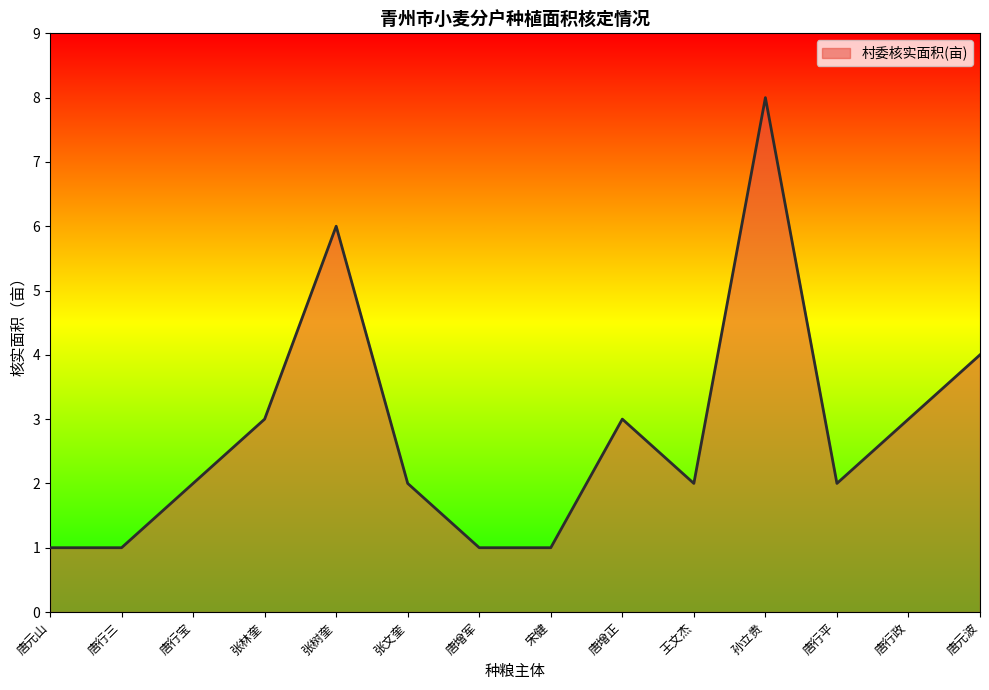

Reading left to right, list all the values displayed in this chart.

1	1	2	3	6	2	1	1	3	2	8	2	3	4